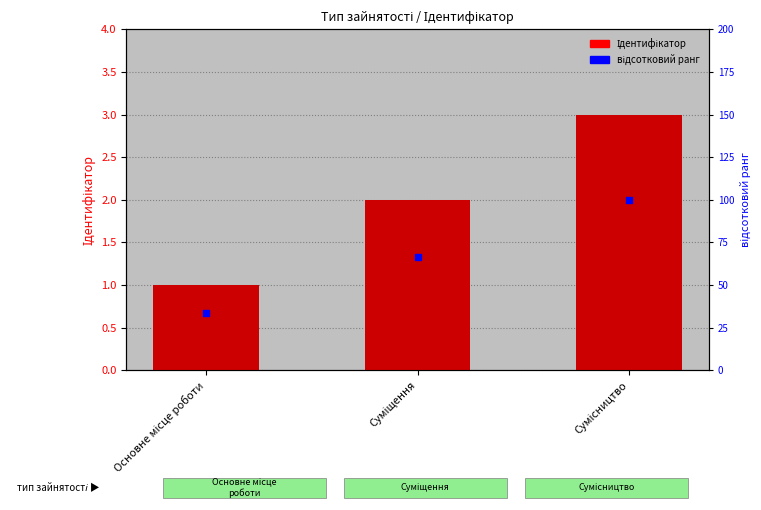

What is the total value across all series at Основне місце роботи?

34.3